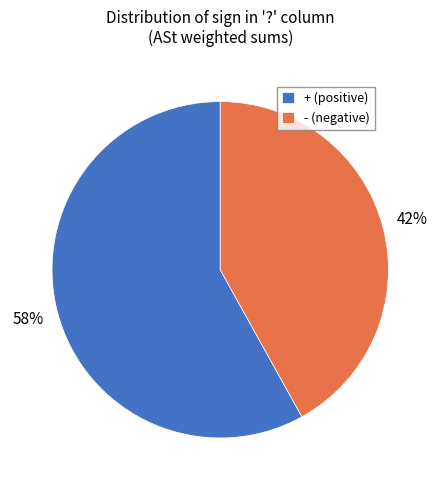

Is + (positive) the majority of the pie?

Yes